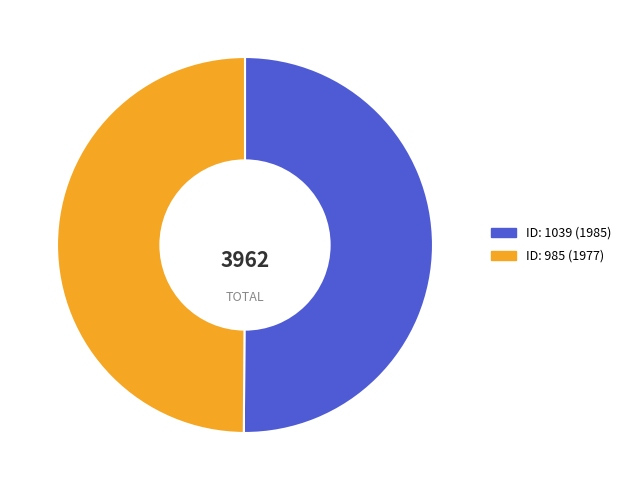

How many slices are in this pie chart?

2